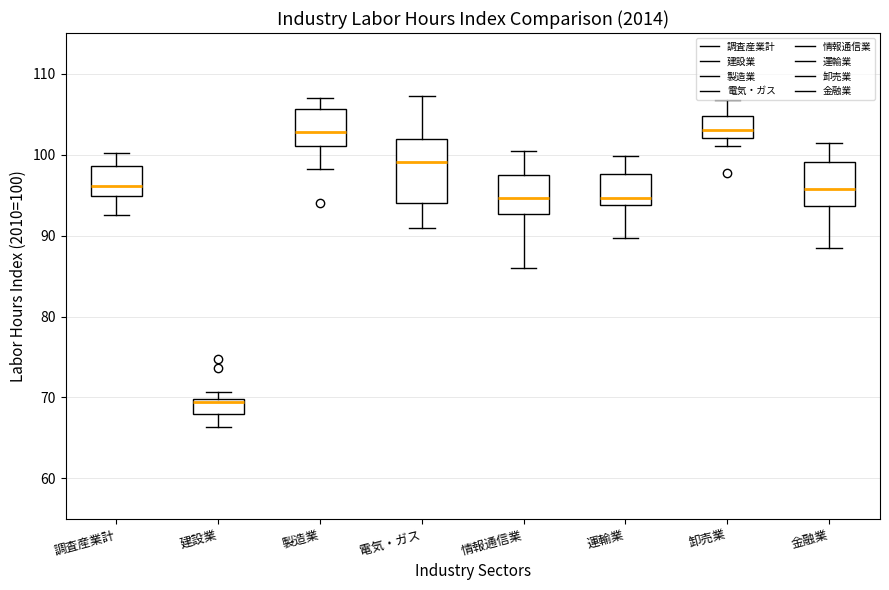

Where is the upper edge of the box for 卸売業 on the y-axis? The values are not printed on the chart, so give them approximately, as read against the axis.

105